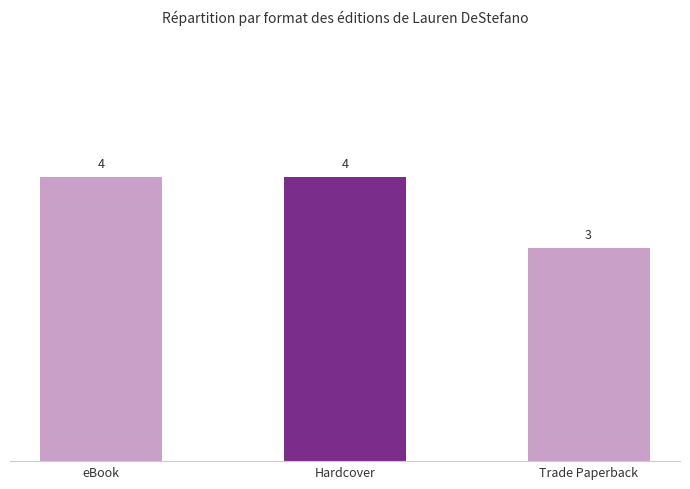

Is it true that the value at eBook is 1?

False